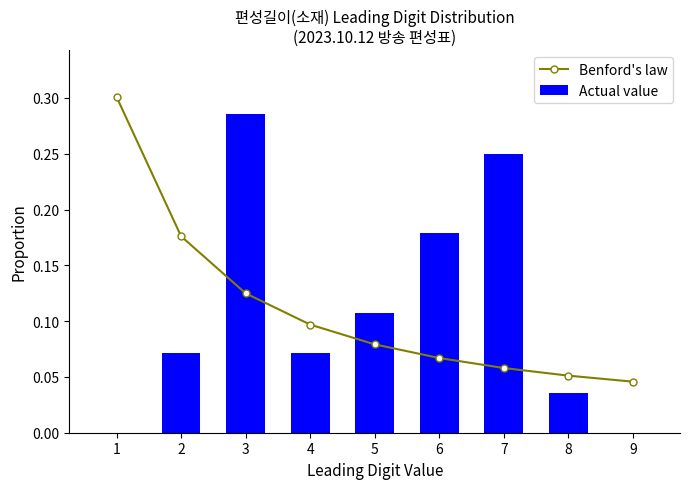

What is the value of the Benford's law bar at the 3rd from the left?

0.1